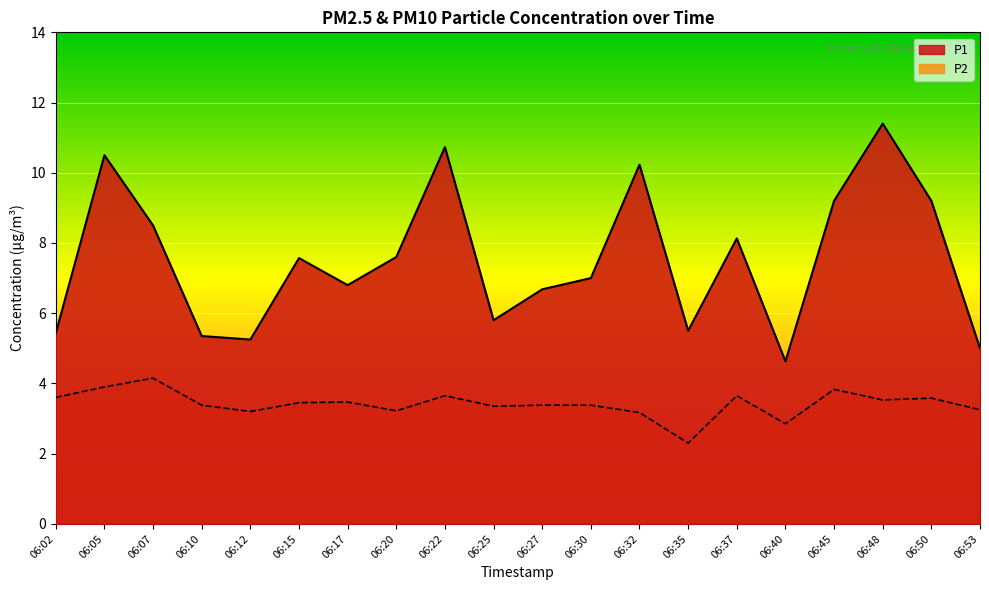

True or false: P1 has more than 2 interior local peaks.

True